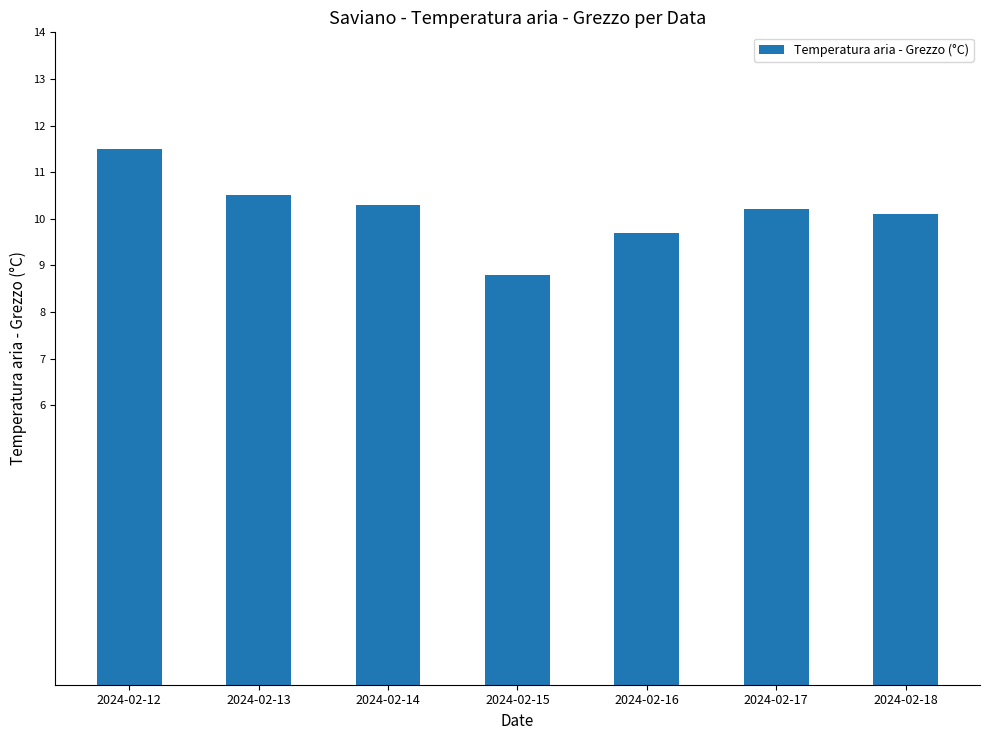

What is the greatest value displayed?

11.5